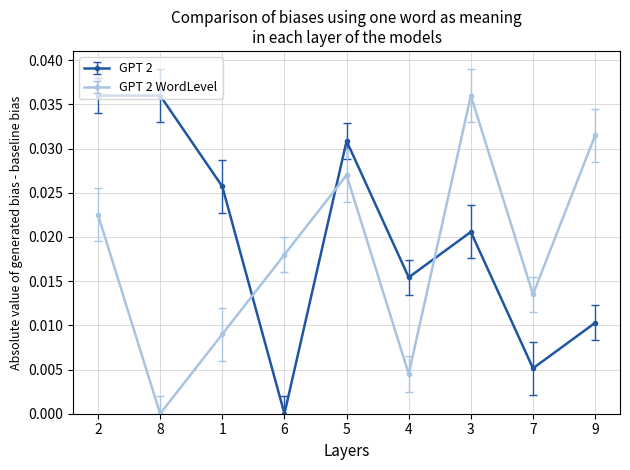

Which series has the largest total across all categories?

GPT 2